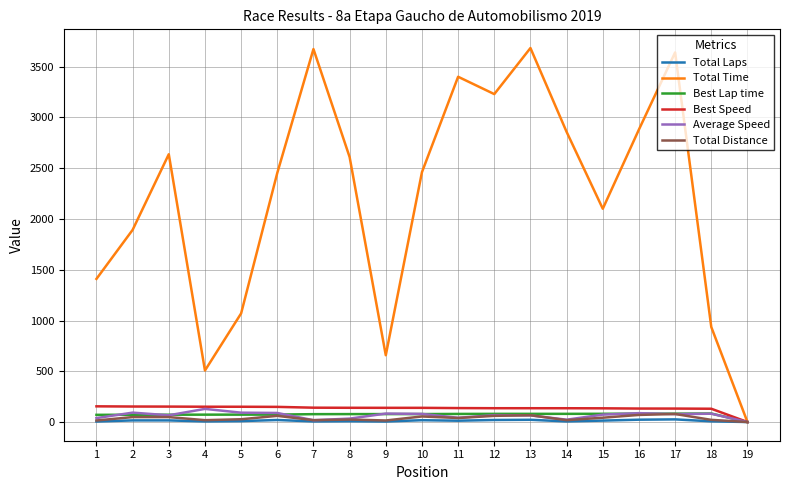

Which series changed the most between 3 and 10?

Total Time